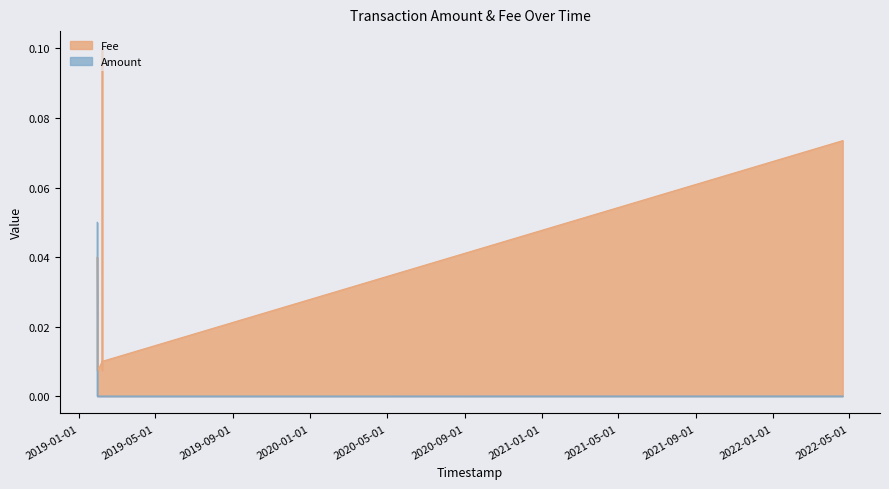

What position from the left is 2019-01-29 08:26:43?

2